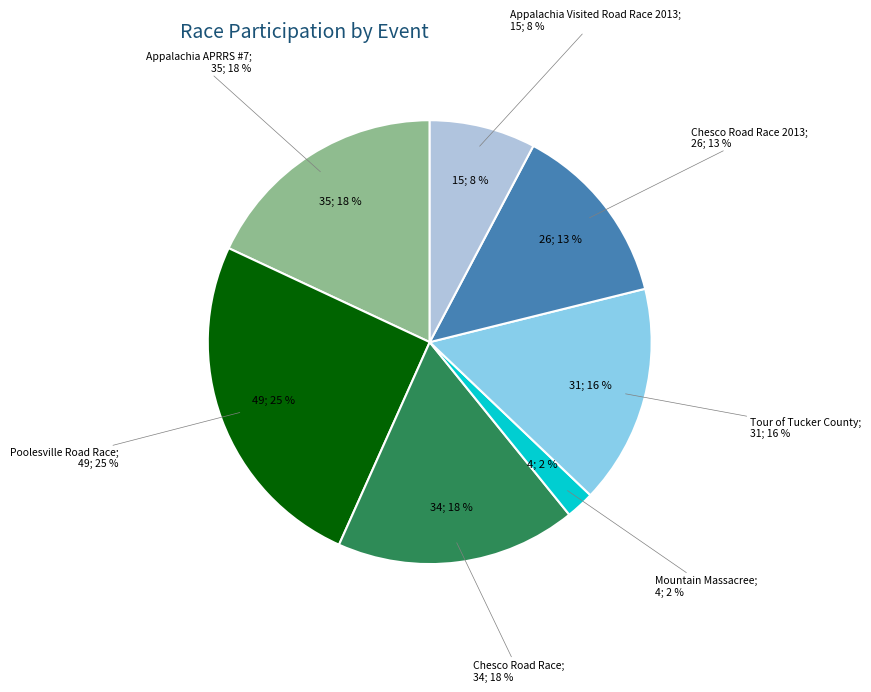

Is it true that Tour of Tucker County is 10% of the pie?

False